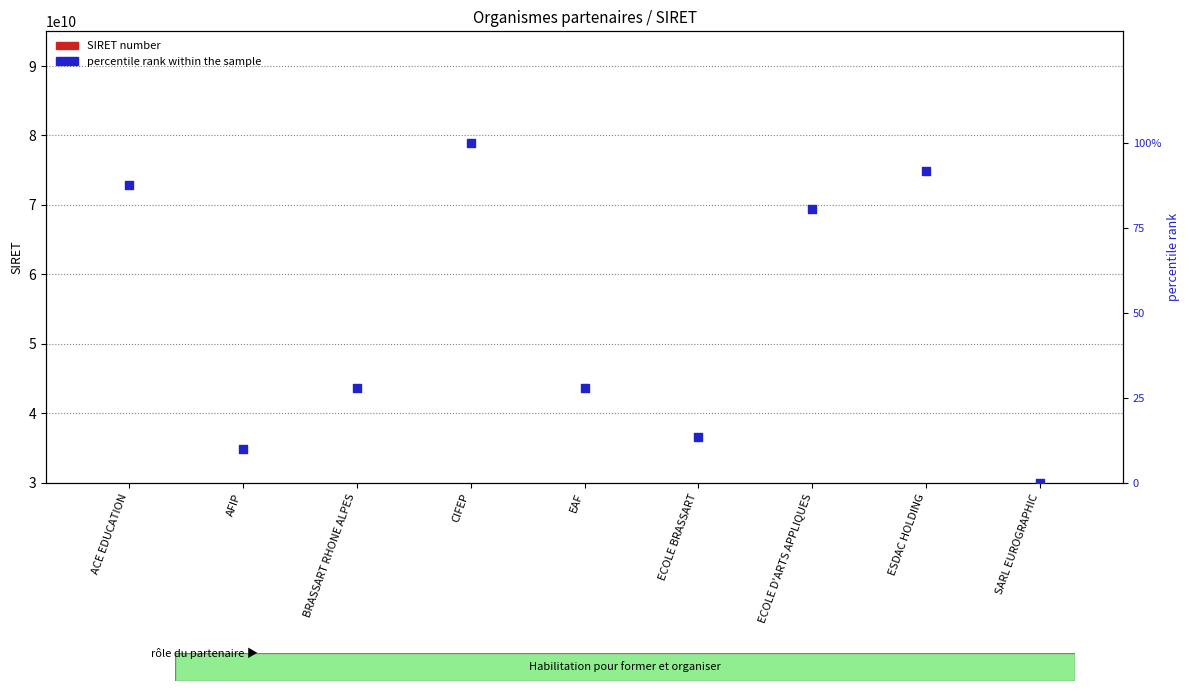

Which series has the largest total across all categories?

SIRET number